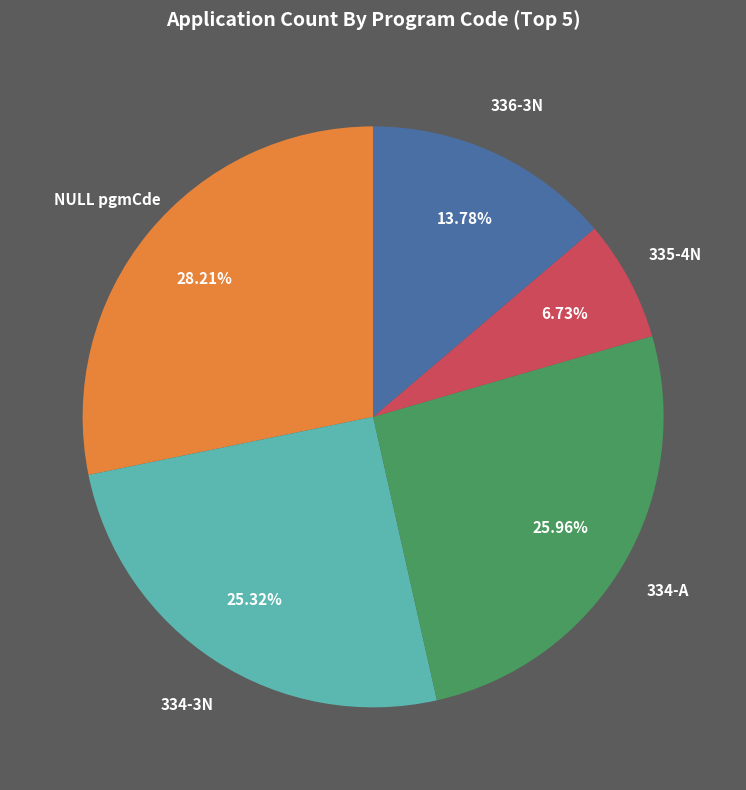

Which category has the smallest portion of the pie?

335-4N